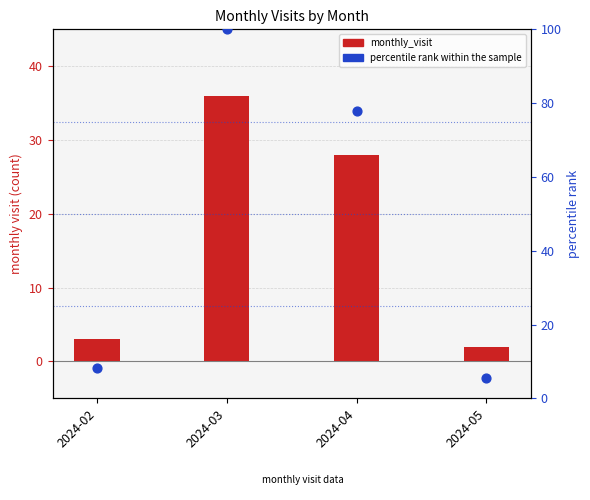

Which series contains the highest Y value?

percentile rank within the sample